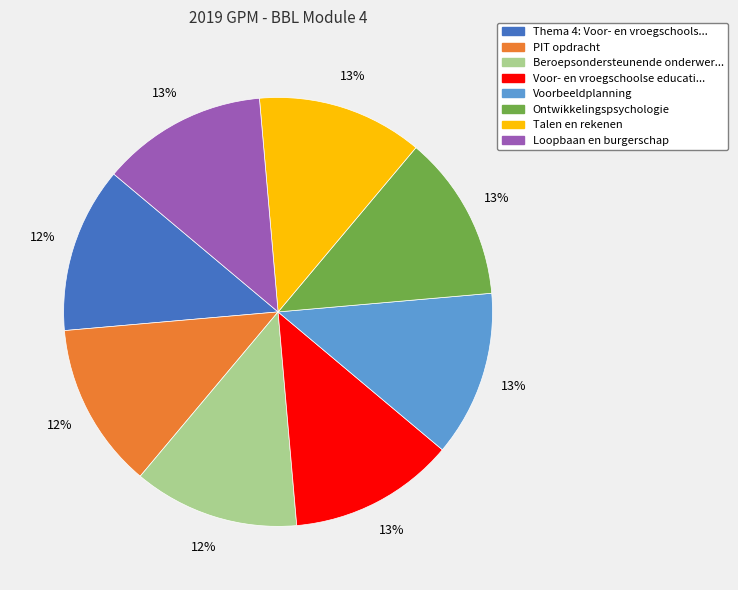

To the nearest percent, what portion does Beroepsondersteunende onderwer... represent?

12%